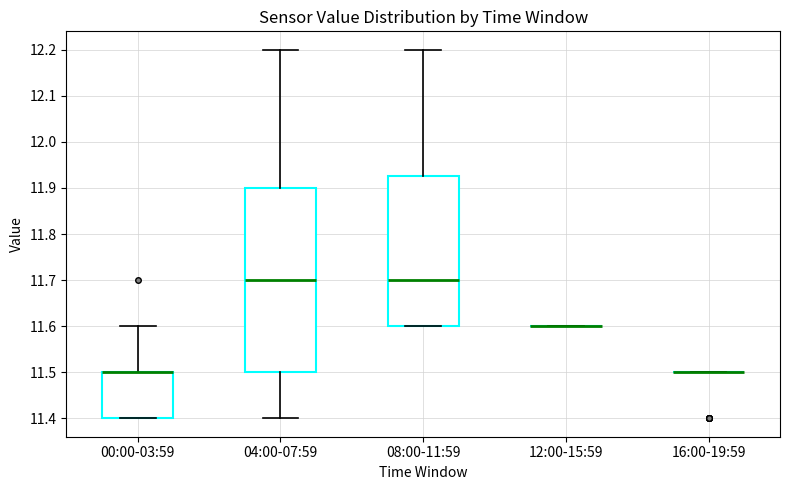

Reading left to right, read every box against the y-axis: the position of its median line, the range the box covers, and the ends of its whiskers. The values are not printed on the chart, so give them approximately, as read against the axis.

00:00-03:59: median 11.50 (drawn on the box's upper edge), box 11.40 to 11.50, whiskers 11.40 to 11.60
04:00-07:59: median 11.70, box 11.50 to 11.90, whiskers 11.40 to 12.20
08:00-11:59: median 11.70, box 11.60 to 11.93, whiskers 11.60 to 12.20
12:00-15:59: box collapsed to a line at 11.60, whiskers 11.60 to 11.60
16:00-19:59: box collapsed to a line at 11.50, whiskers 11.50 to 11.50